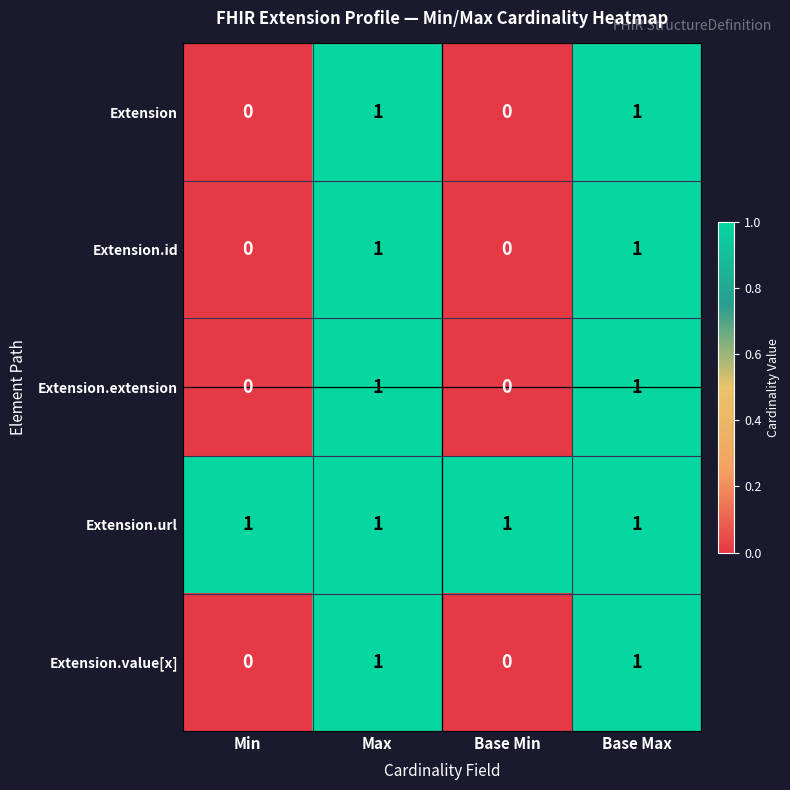

How many categories are shown in the chart?

4